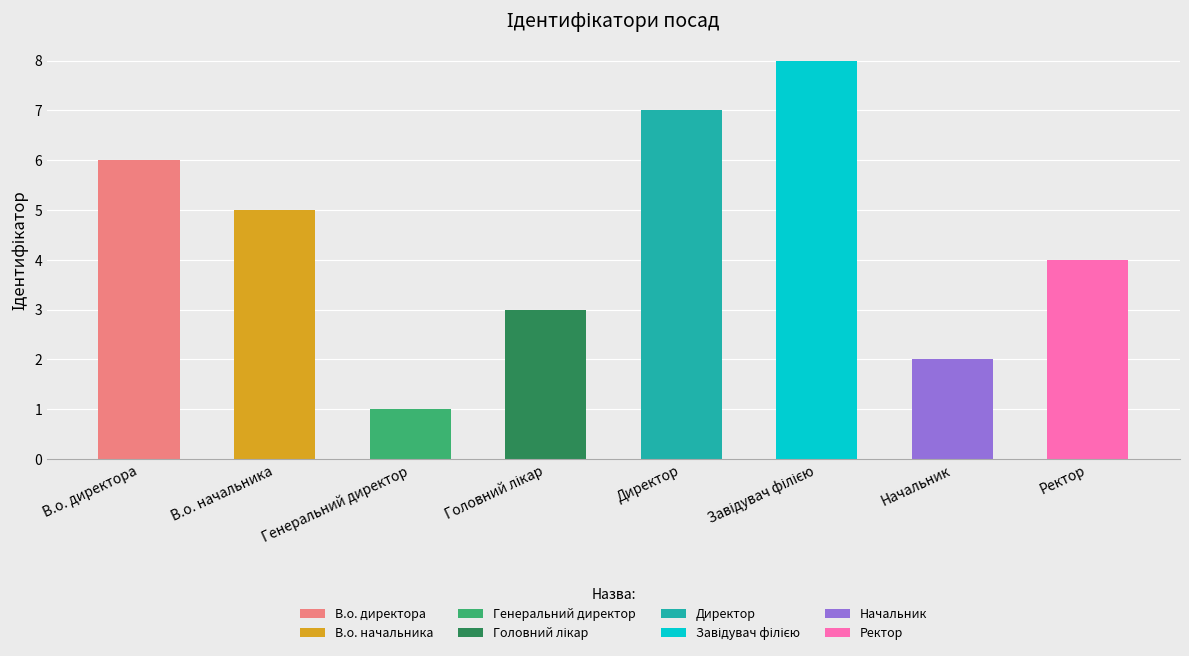

What is the change in value from Генеральний директор to Завідувач філією?

+7